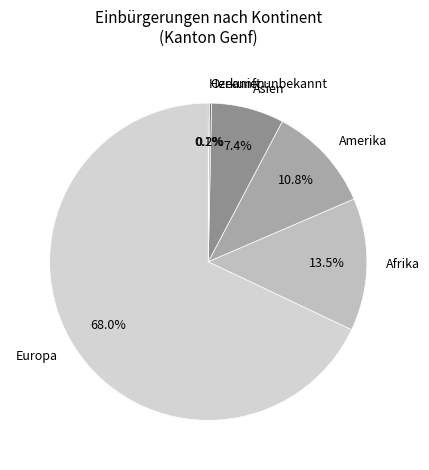

Which slice represents more than half of the pie?

Europa